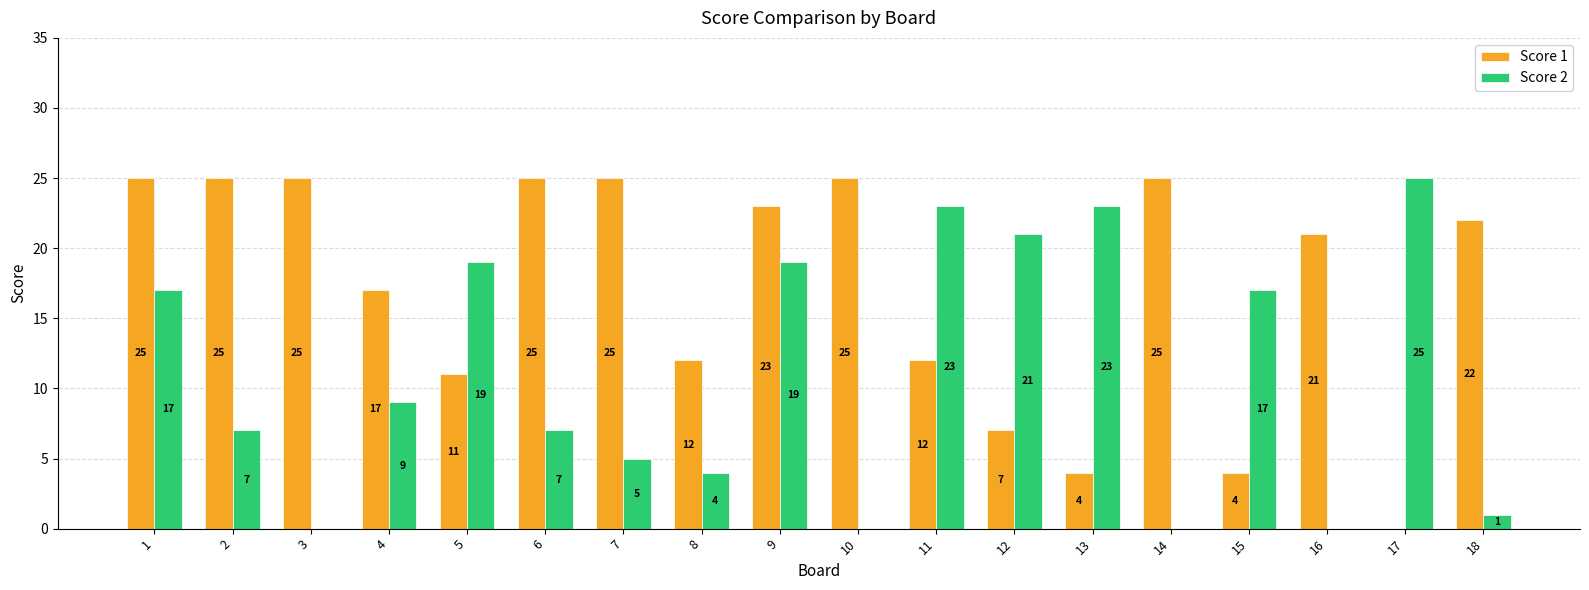

What is the sum of all Score 1 values?

308